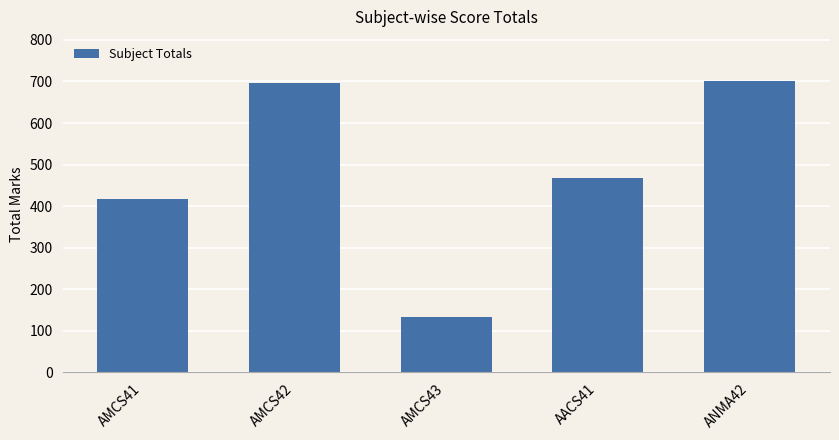

What is the sum of all values?

2417